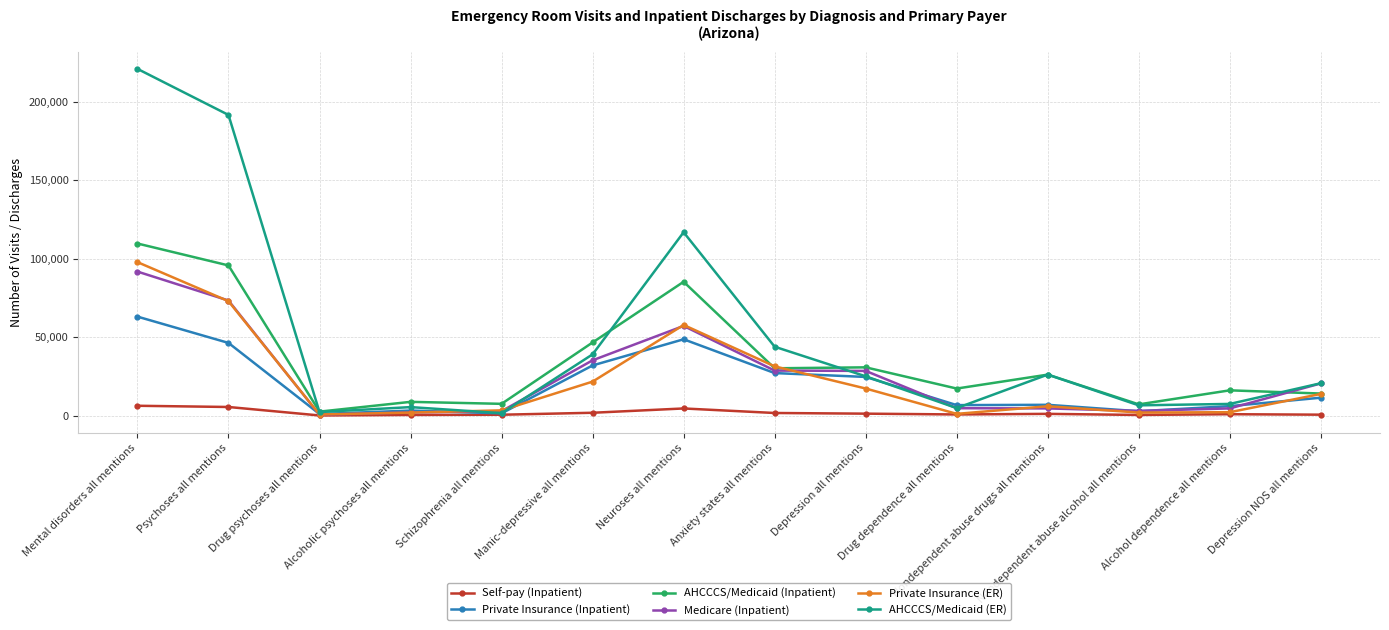

True or false: AHCCCS/Medicaid (ER) and Medicare (Inpatient) cross at least once.

True